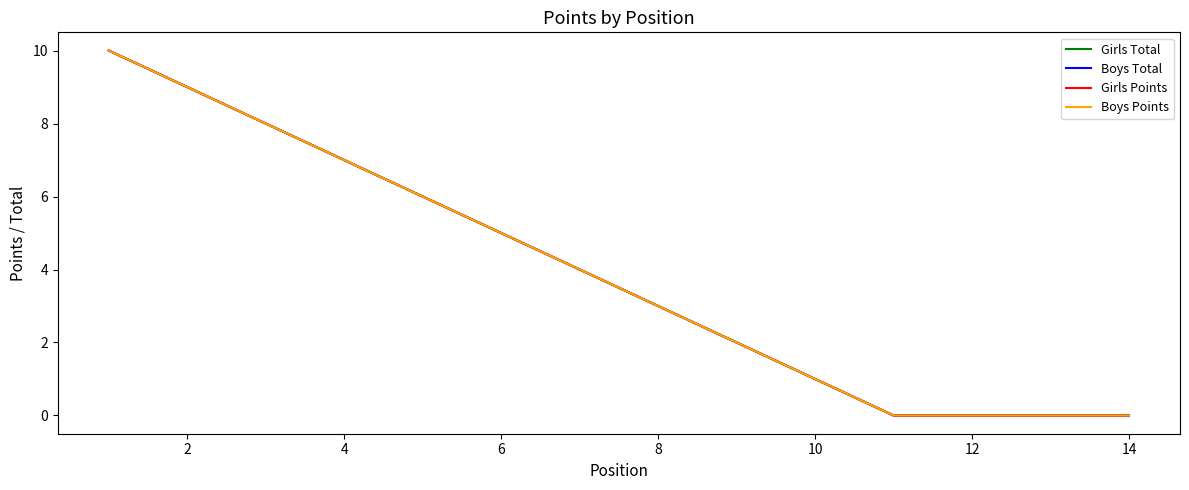

How many lines are shown in the chart?

4